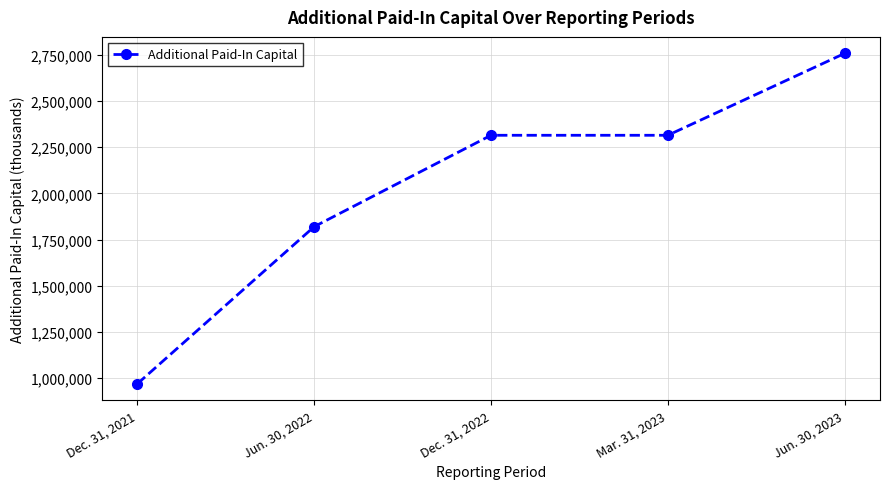

What is the greatest value displayed?

2757831